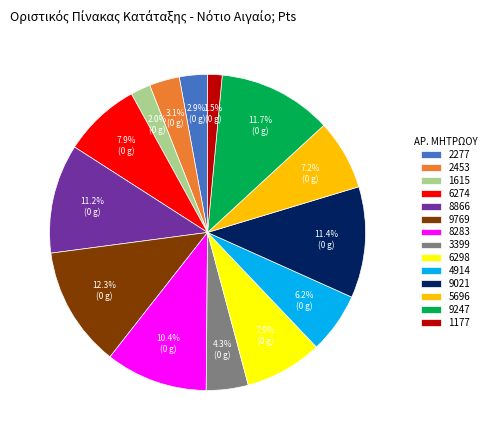

To the nearest percent, what is the average slice percentage?

7%